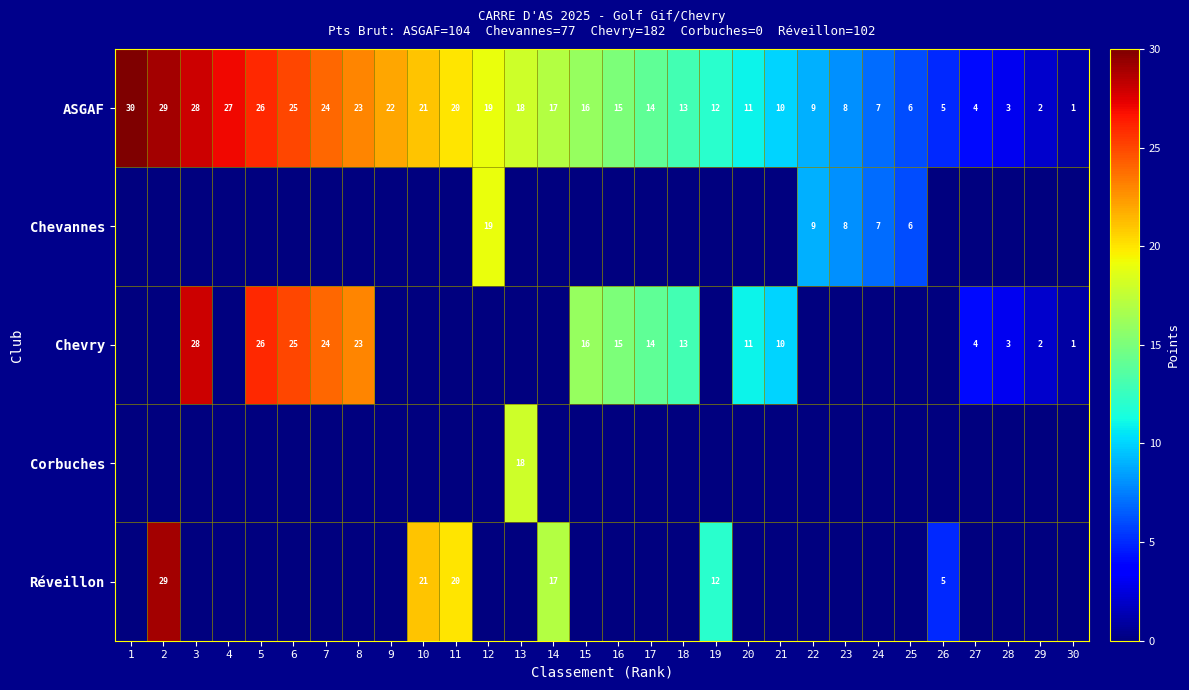

The Chevry series shows 11 at 20. True or false?

True